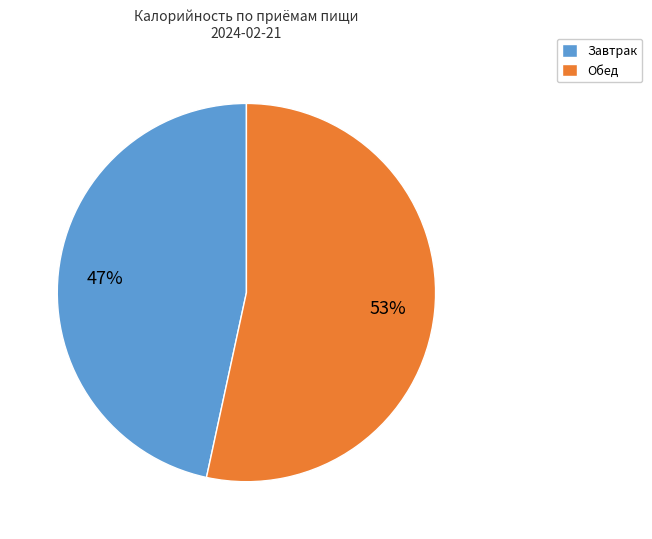

To the nearest percent, what portion does Обед represent?

53%